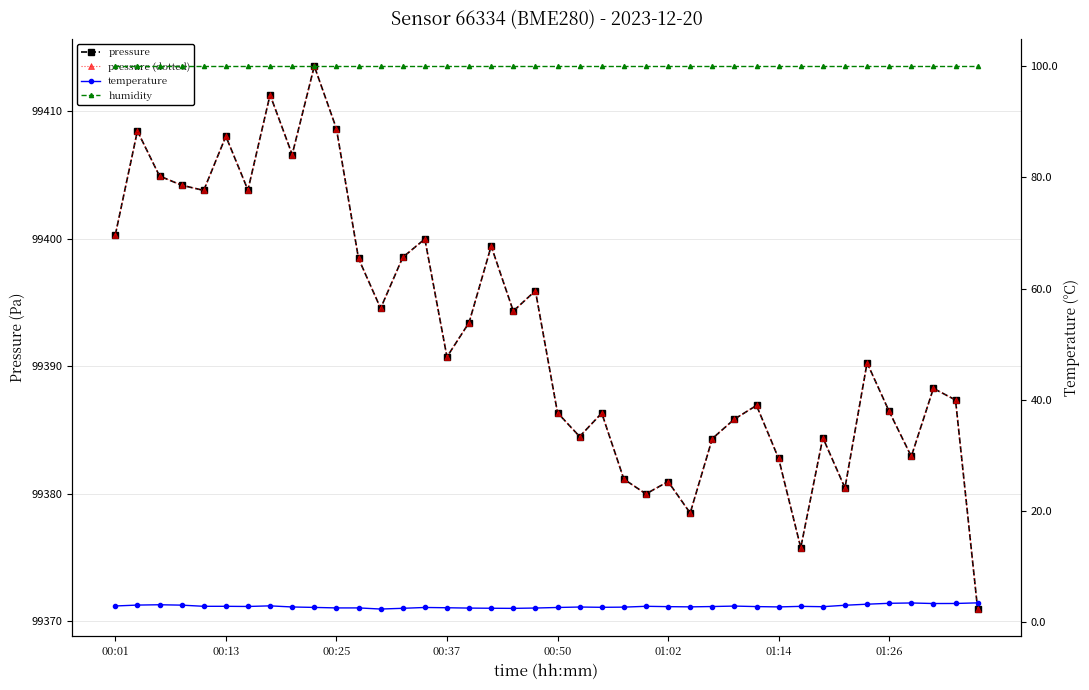

Which series has the widest spread of values?

pressure